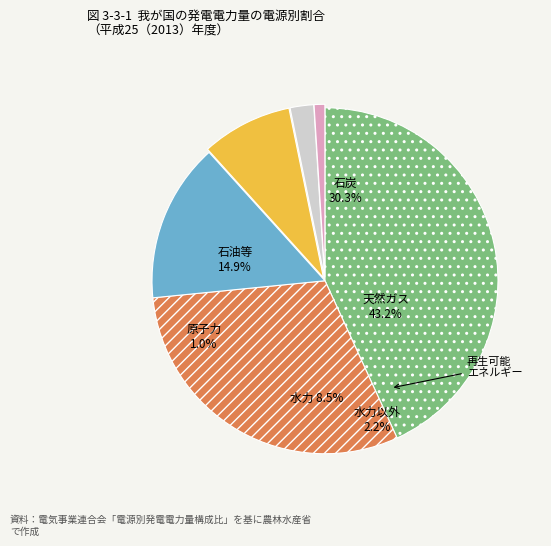

To the nearest percent, what is the difference between the largest and smallest slice percentages?

42%